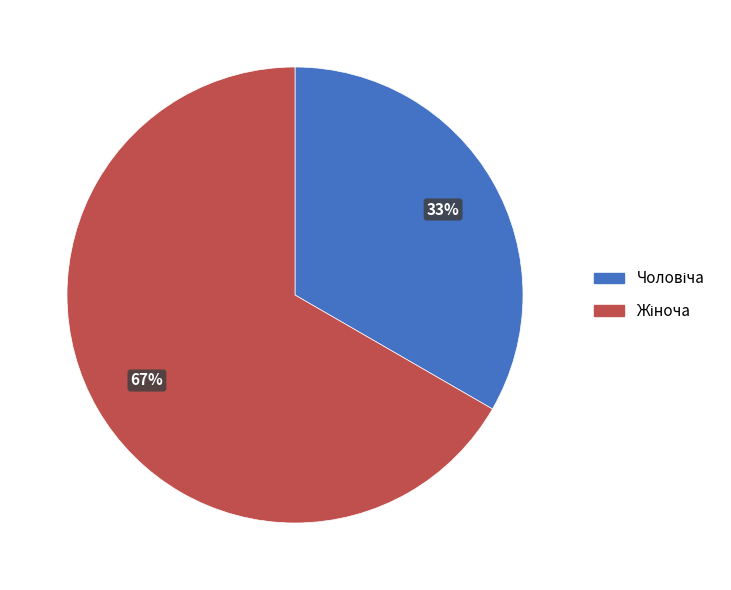

Is there a majority slice in this chart?

Yes